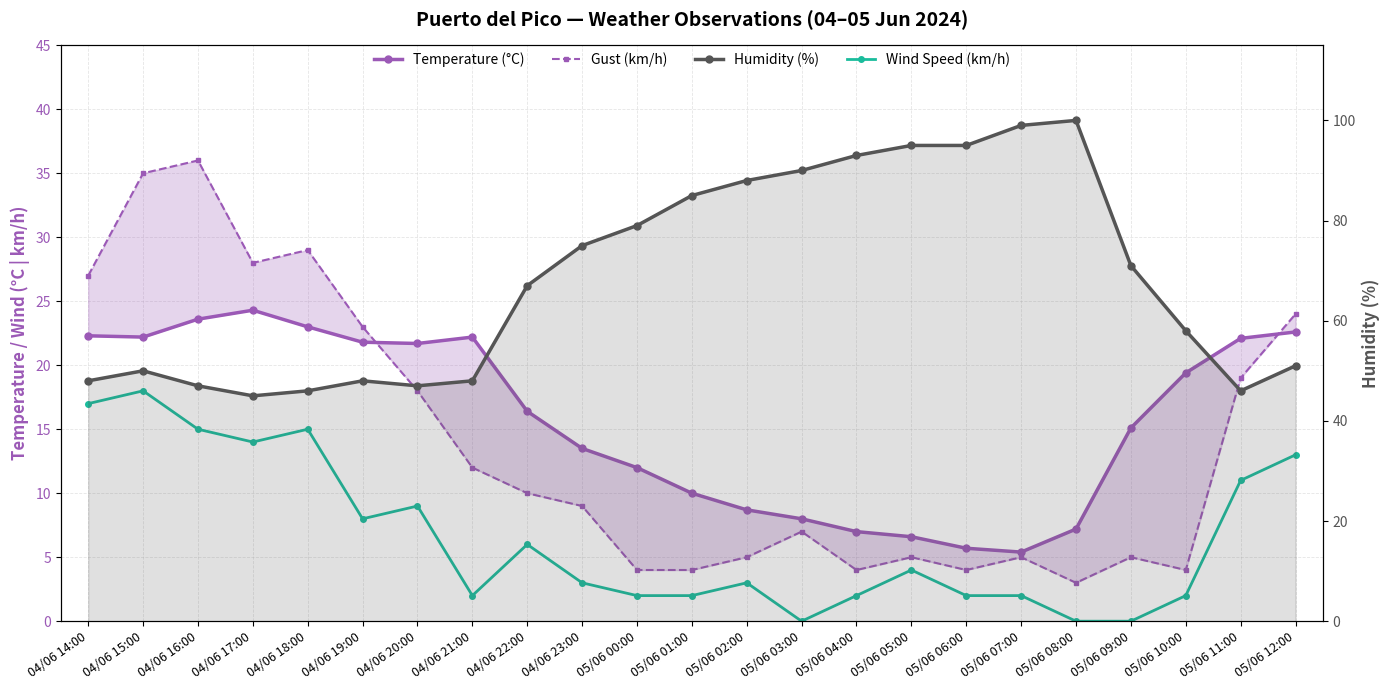

True or false: Gust (km/h) and Humidity (%) intersect in this chart.

False